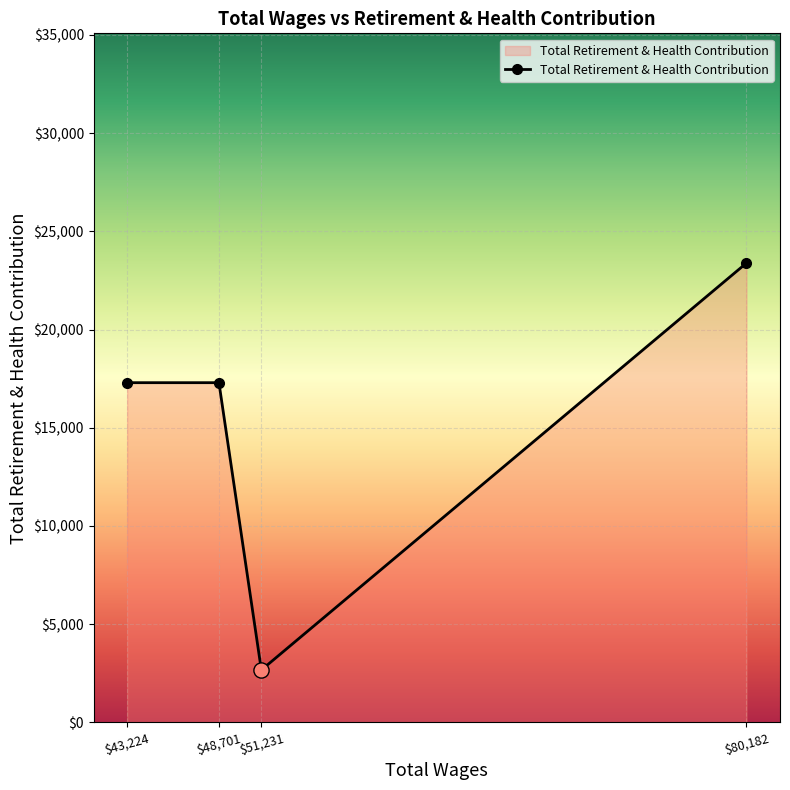

What is the change in value from $51,231 to $80,182?

+20724